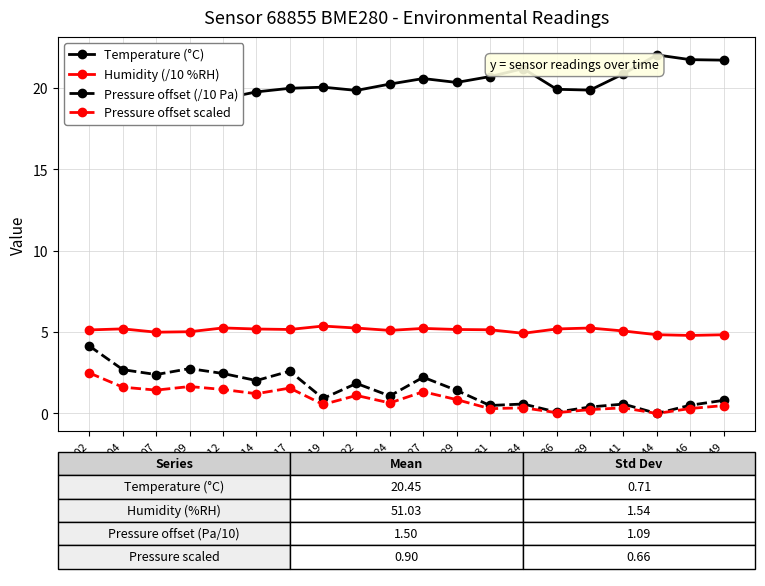

What is the value of the Pressure offset (/10 Pa) point at the 15th from the left?

0.1